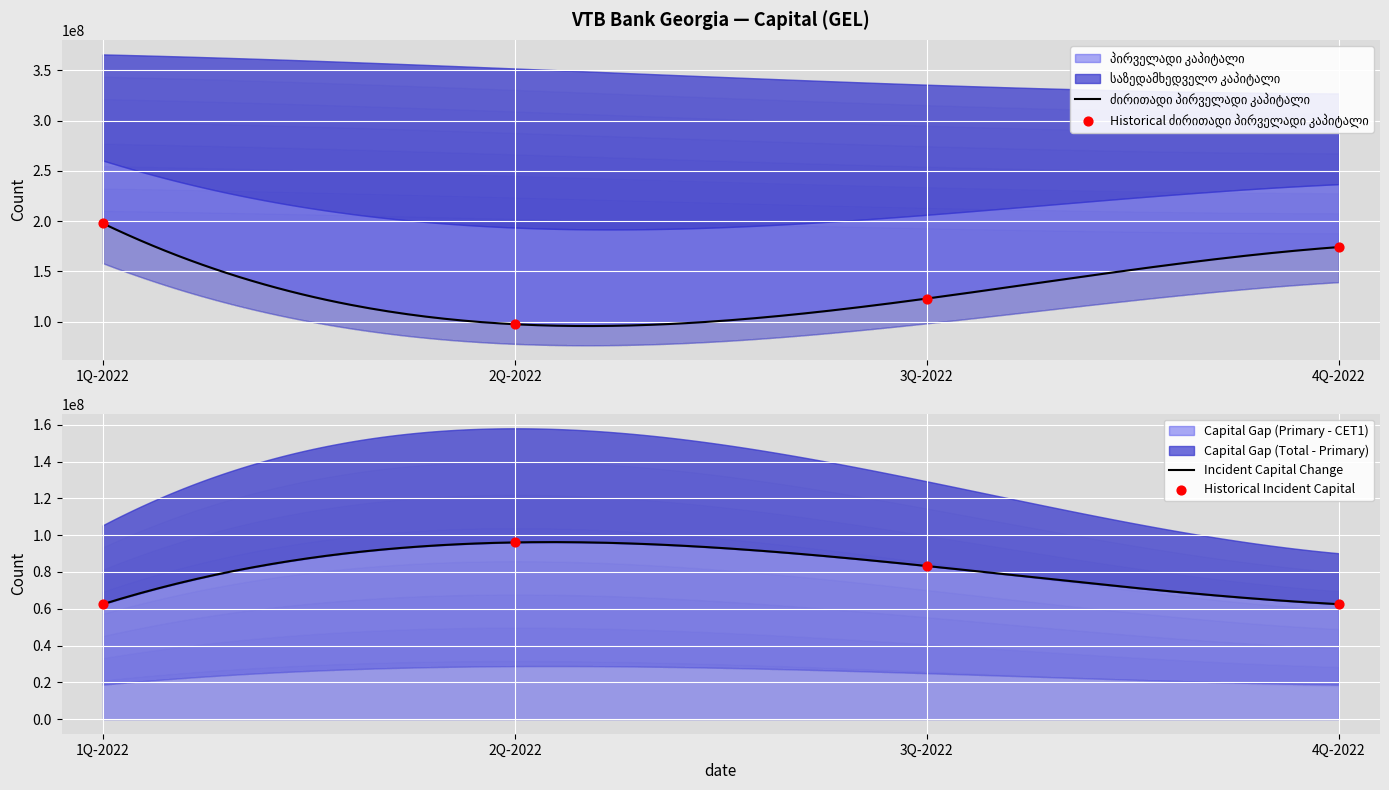

Which series contains the lowest Y value?

ძირითადი პირველადი კაპიტალი